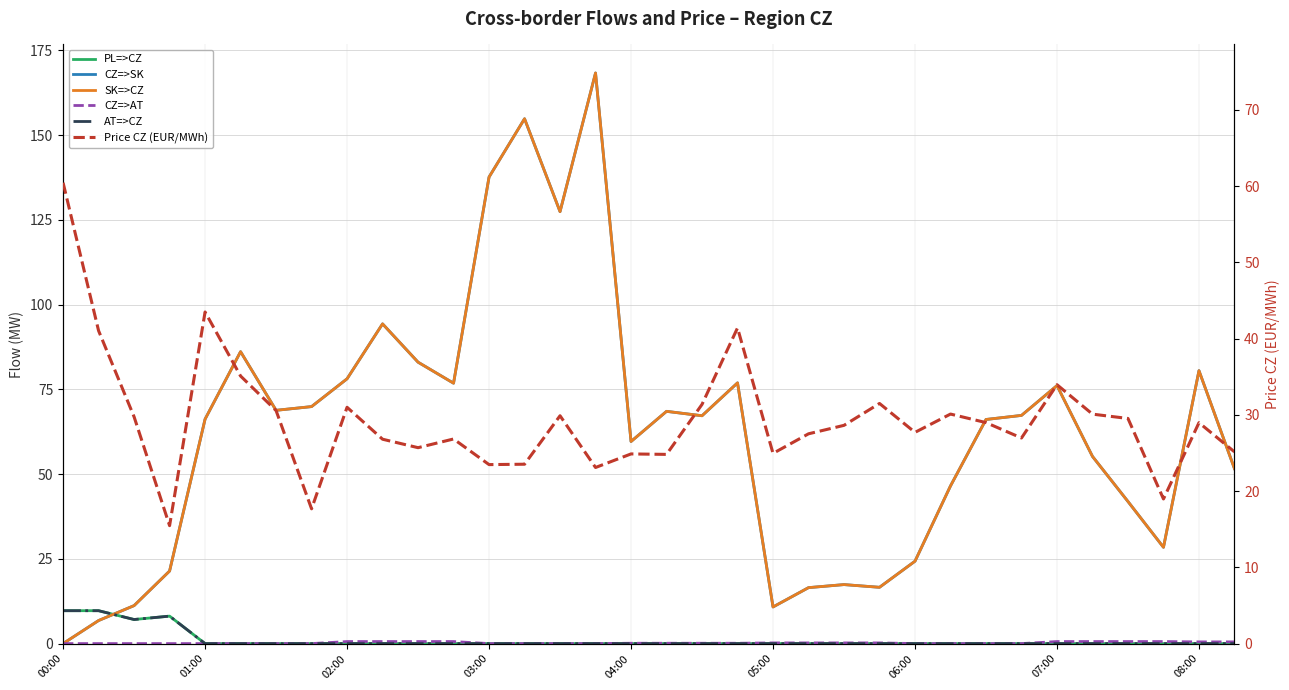

Reading right to left, what are all the values shown in this chart?

PL=>CZ: 0.0	0.0	0.0	0.0	0.0	0.0	0.0	0.0	0.0	0.0	0.0	0.0	0.0	0.0	0.0	0.0	0.0	0.0	0.0	0.0	0.0	0.0	0.0	0.0	0.0	0.0	0.0	0.0	0.0	0.0	8.1	7.1	9.7	9.7
CZ=>SK: 51.6	80.5	28.4	41.9	55.2	76.1	67.3	66.1	46.5	24.3	16.6	17.4	16.5	10.8	76.9	67.2	68.5	59.6	168.3	127.4	154.8	137.6	76.8	83.0	94.3	78.1	69.9	68.8	86.1	66.2	21.4	11.2	6.8	0.0
SK=>CZ: 51.6	80.5	28.4	41.9	55.2	76.1	67.3	66.1	46.5	24.3	16.6	17.4	16.5	10.8	76.9	67.2	68.5	59.6	168.3	127.4	154.8	137.6	76.8	83.0	94.3	78.1	69.9	68.8	86.1	66.2	21.4	11.2	6.8	0.0
CZ=>AT: 0.5	0.5	0.6	0.6	0.6	0.6	0.0	0.0	0.0	0.0	0.2	0.2	0.2	0.2	0.1	0.1	0.1	0.1	0.0	0.0	0.0	0.0	0.6	0.6	0.6	0.6	0.0	0.0	0.0	0.0	0.0	0.0	0.0	0.0
AT=>CZ: 0.0	0.0	0.0	0.0	0.0	0.0	0.0	0.0	0.0	0.0	0.0	0.0	0.0	0.0	0.0	0.0	0.0	0.0	0.0	0.0	0.0	0.0	0.0	0.0	0.0	0.0	0.0	0.0	0.0	0.0	8.1	7.1	9.7	9.7
Price CZ (EUR/MWh): 25.1	29.0	19.0	29.5	30.1	34.0	27.0	29.0	30.1	27.7	31.5	28.6	27.5	24.9	41.4	31.4	24.8	24.9	23.1	29.9	23.5	23.5	26.8	25.7	26.8	31.0	17.7	30.6	35.1	43.5	15.5	29.8	41.0	60.5